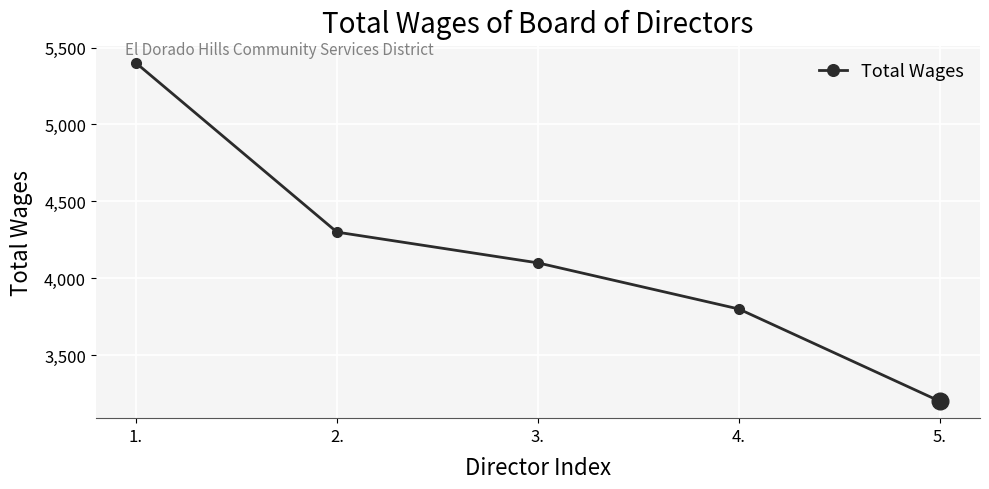

How many data points are less than 4100?

2